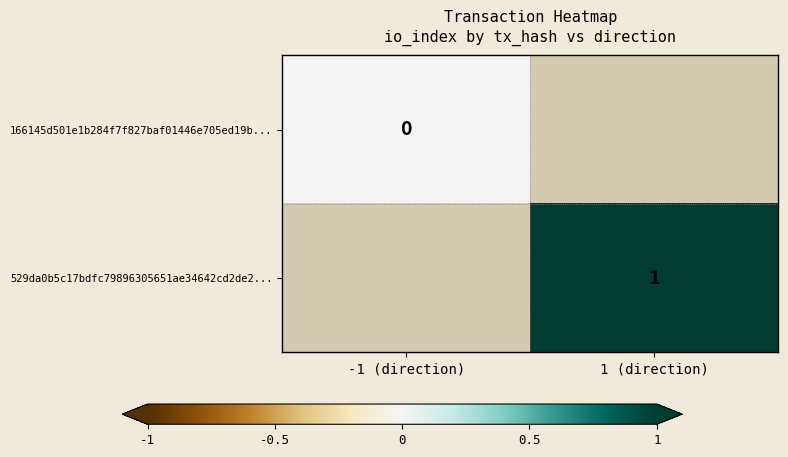

Count the number of data series in this chart.

2